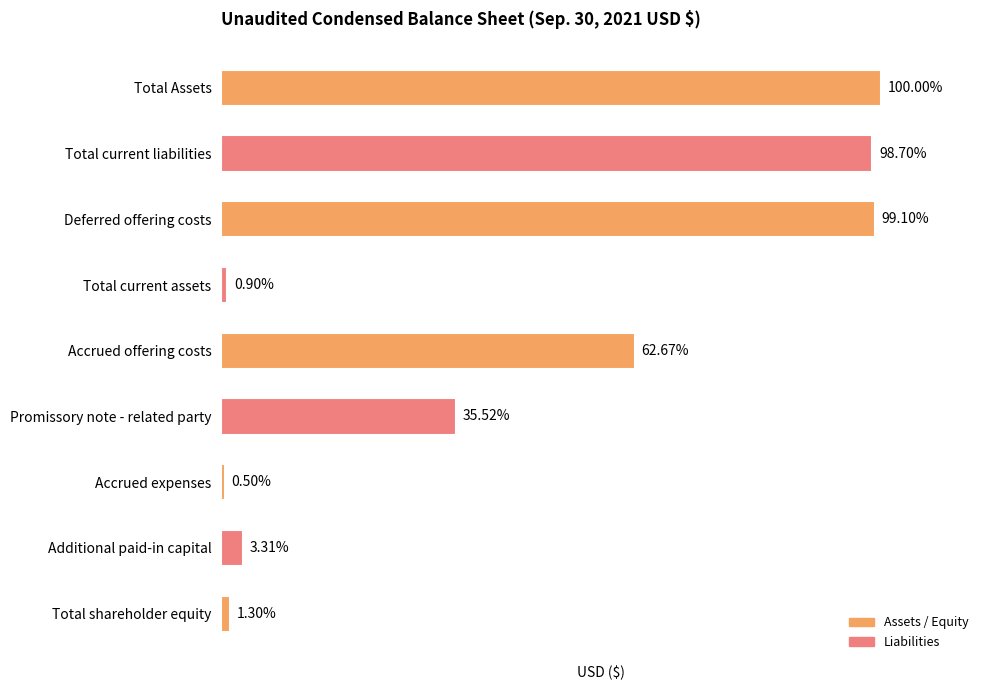

Does the chart contain any negative values?

No